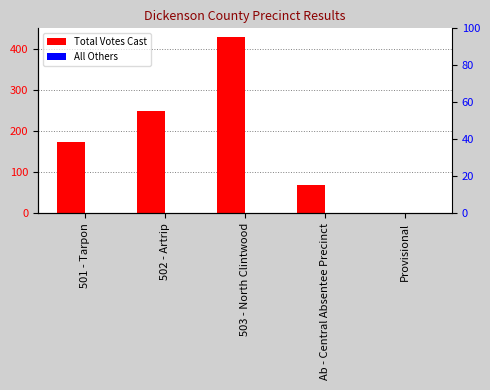

Which series has the largest total across all categories?

Total Votes Cast